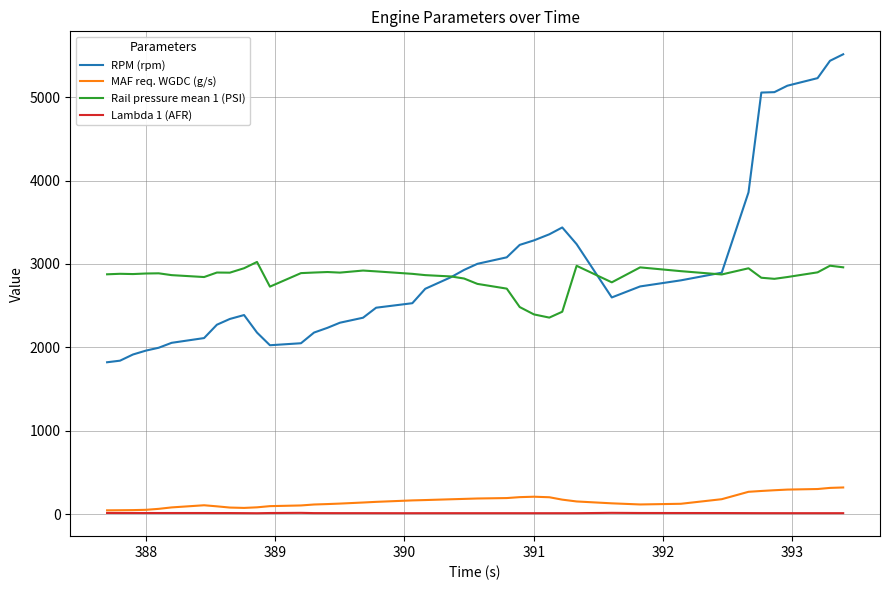

What is the highest value of the RPM (rpm) series?

5514.0